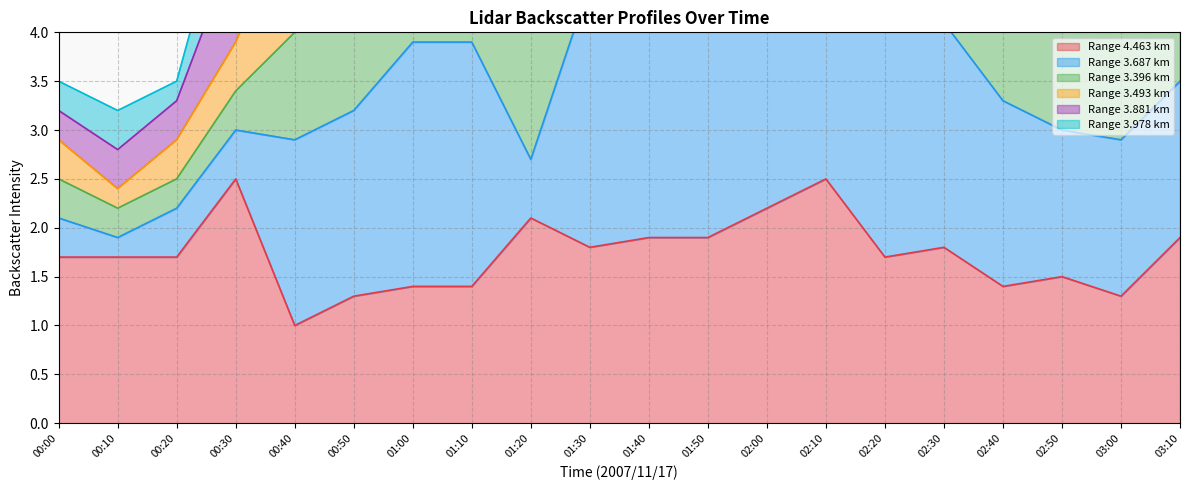

What position from the left is 03:10?

20